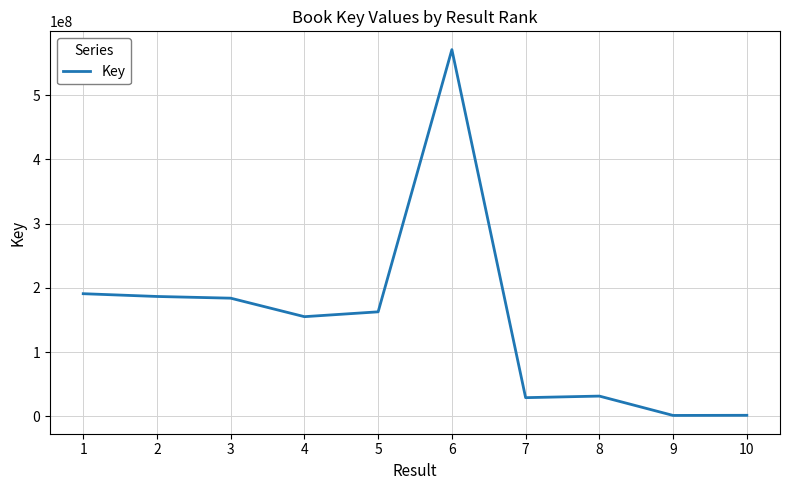

What is the sum of the values at 10 and 2?

188095151